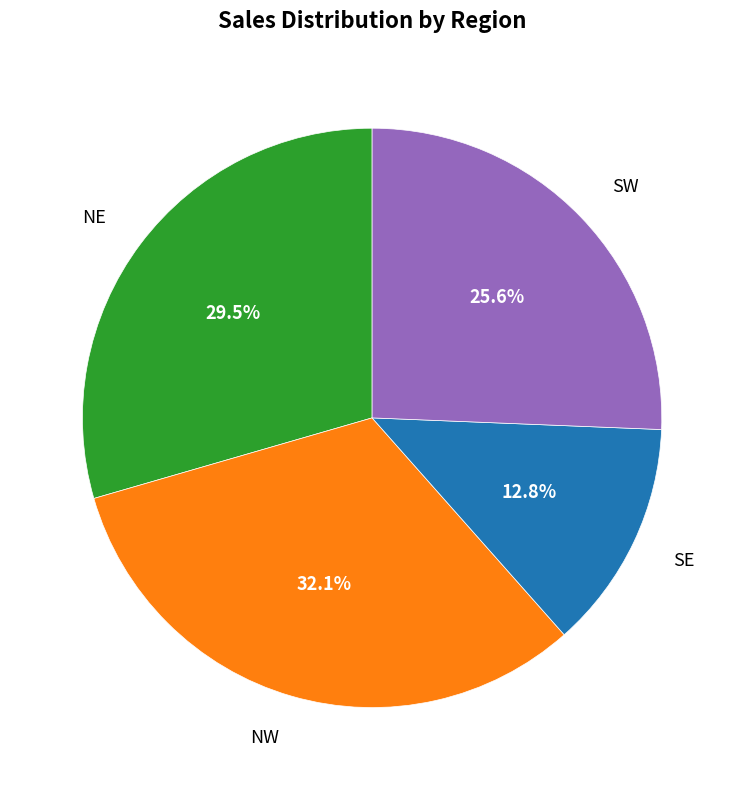

Count the number of slices in the pie.

4